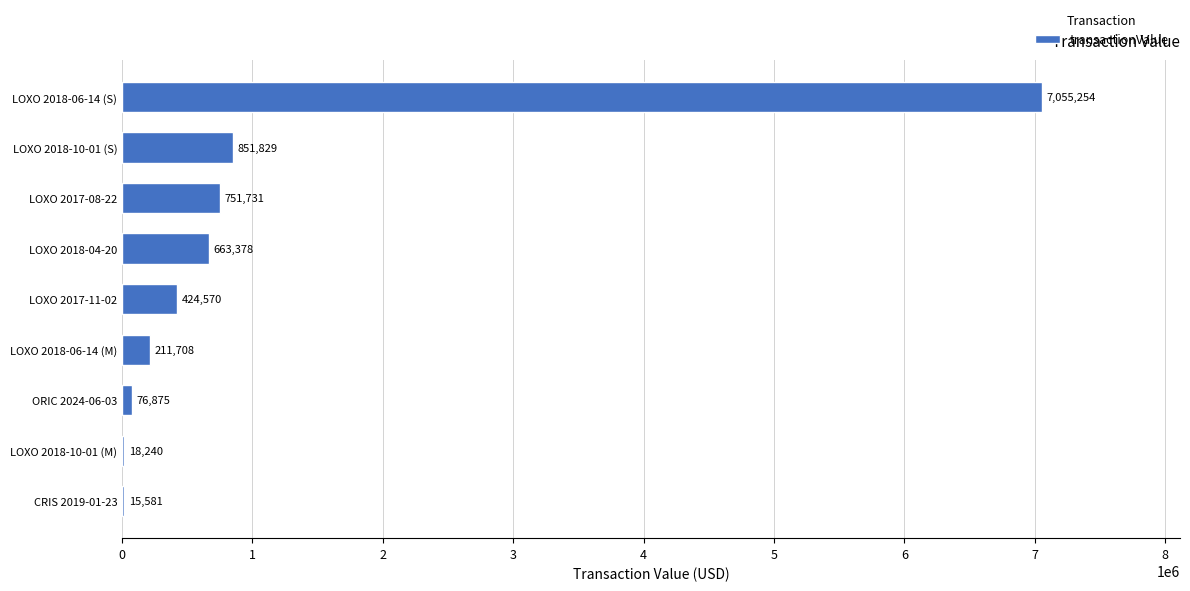

True or false: the data shows 663378 at LOXO 2018-04-20.

True